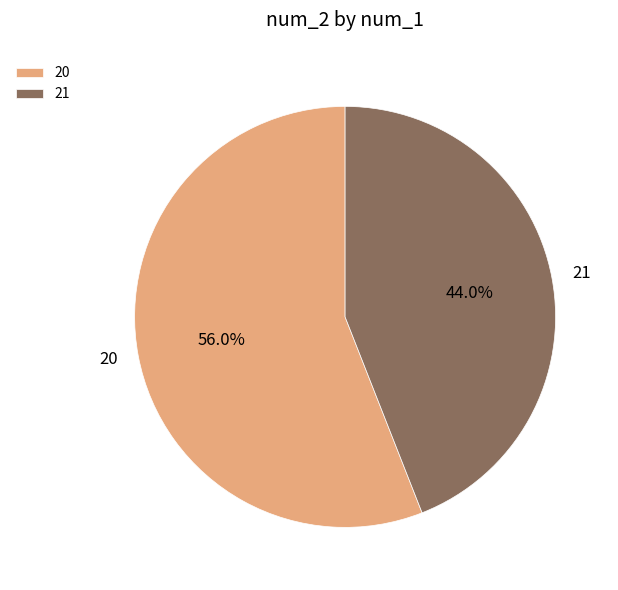

Does any single category account for the majority?

Yes